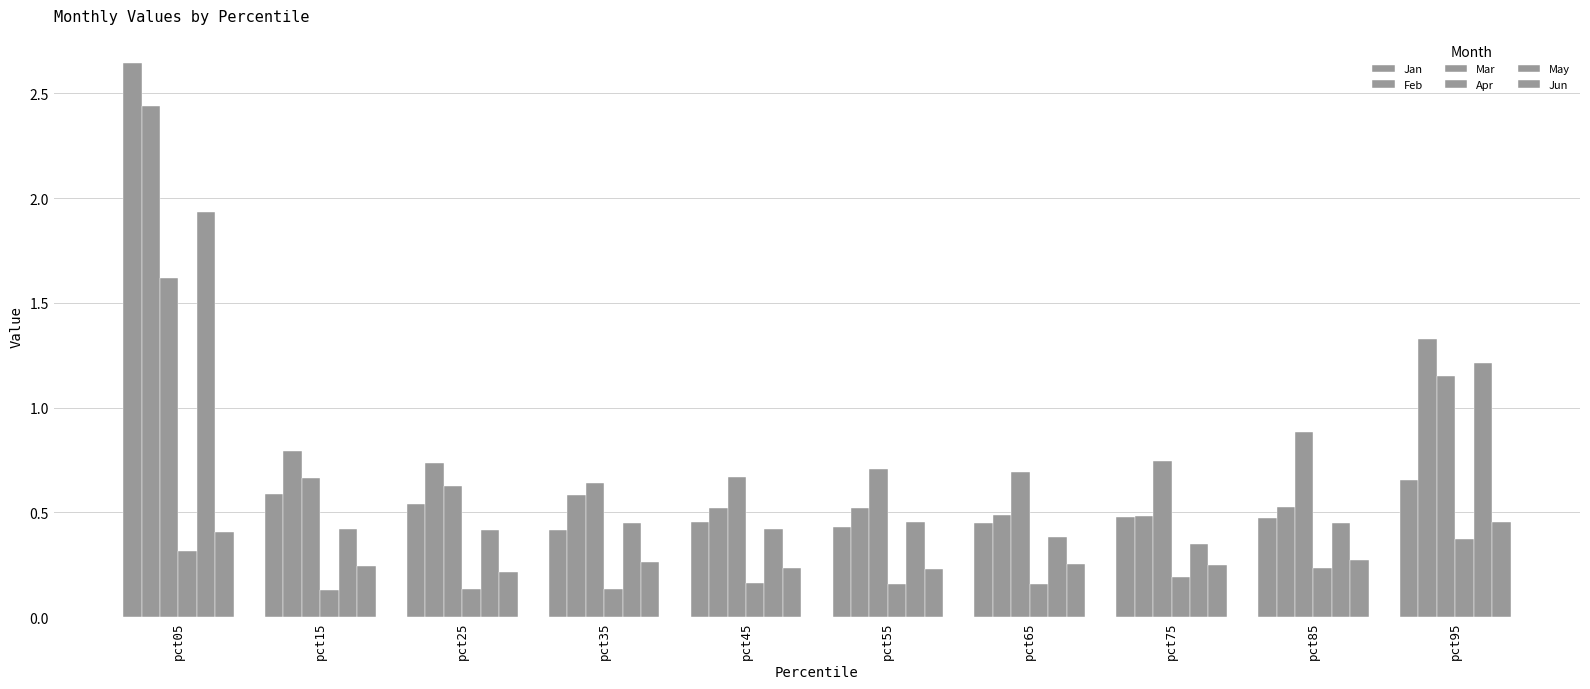

How many distinct data groups are displayed?

6